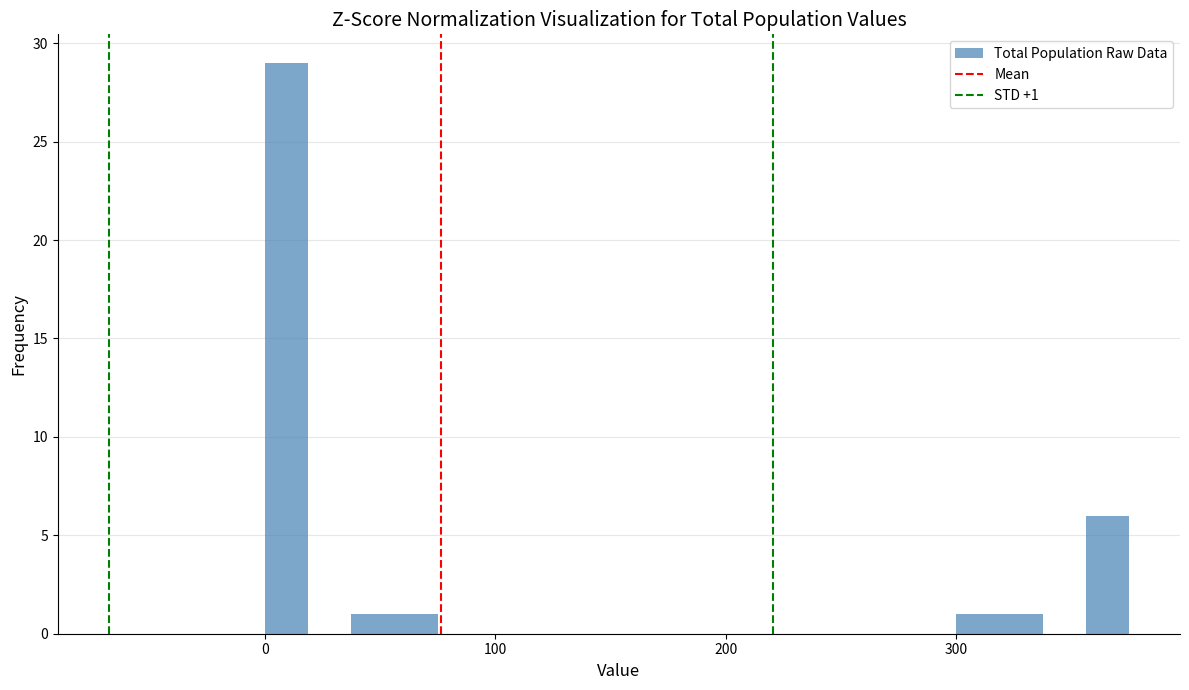

Read against the x-axis, roughly where is the centre of the tallest bar?

10